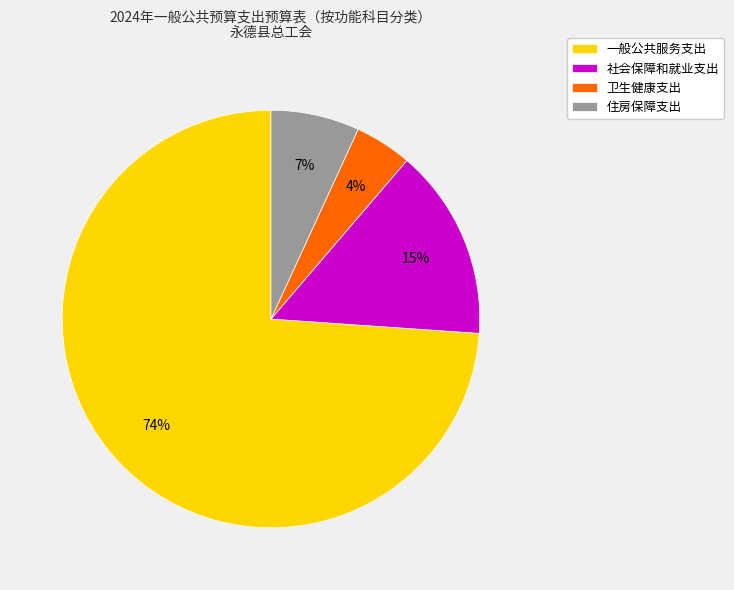

Do 一般公共服务支出 and 社会保障和就业支出 together represent more than half of the pie?

Yes